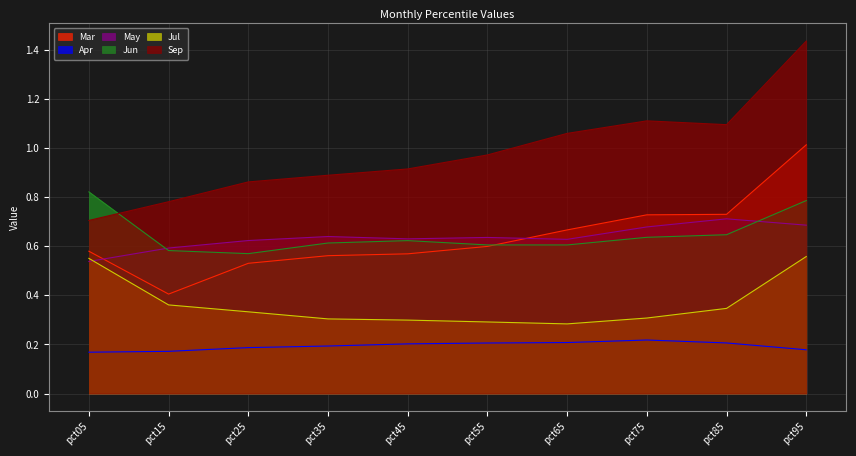

Which category has the lowest value in the Sep series?

pct05